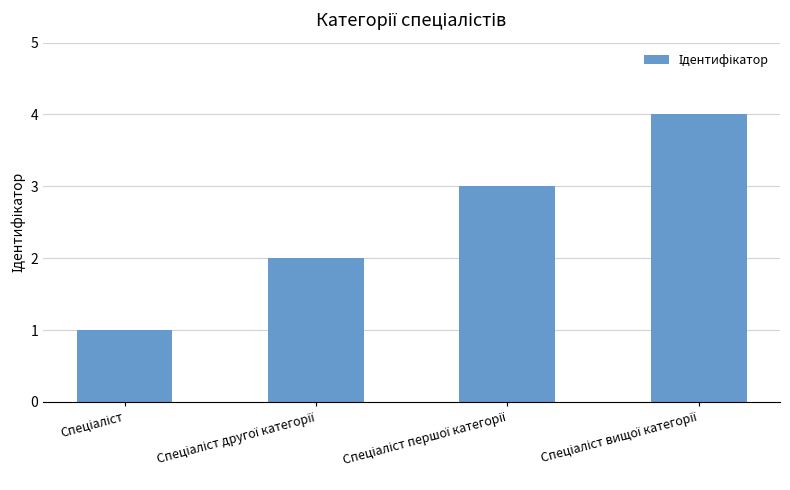

What is the sum of all values?

10